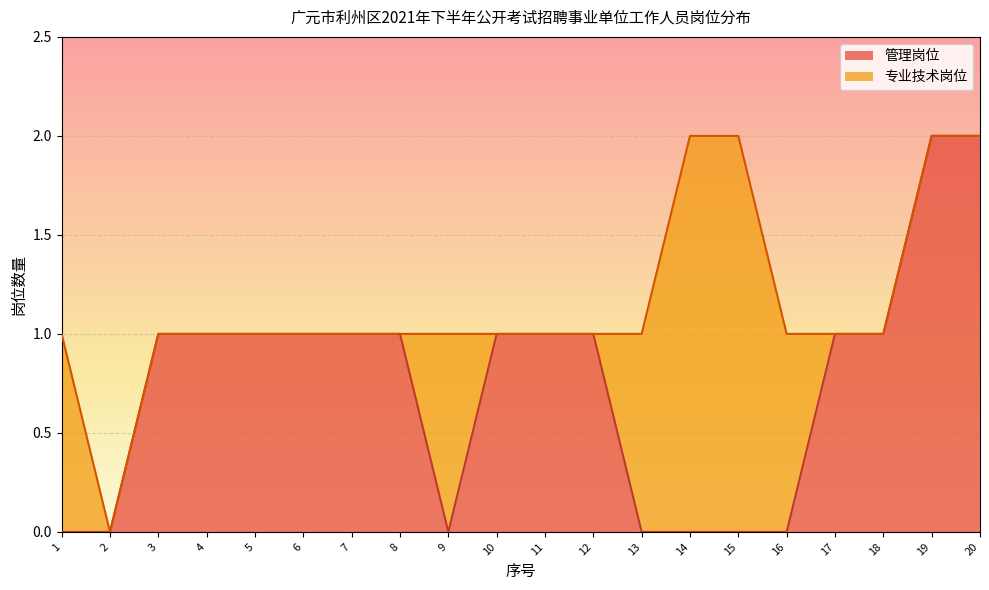

Which series has the widest spread of values?

管理岗位